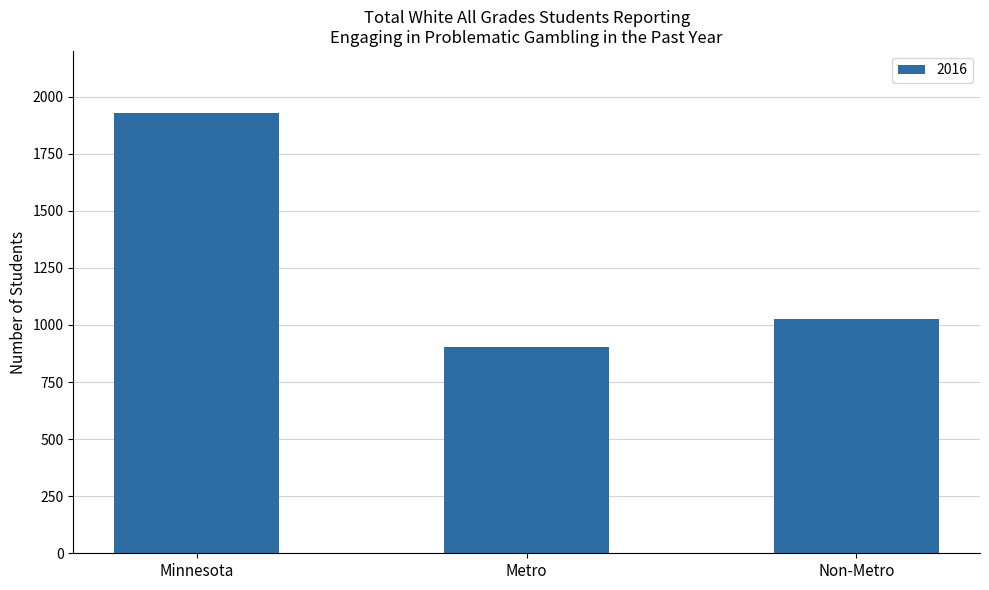

What is the greatest value displayed?

1928